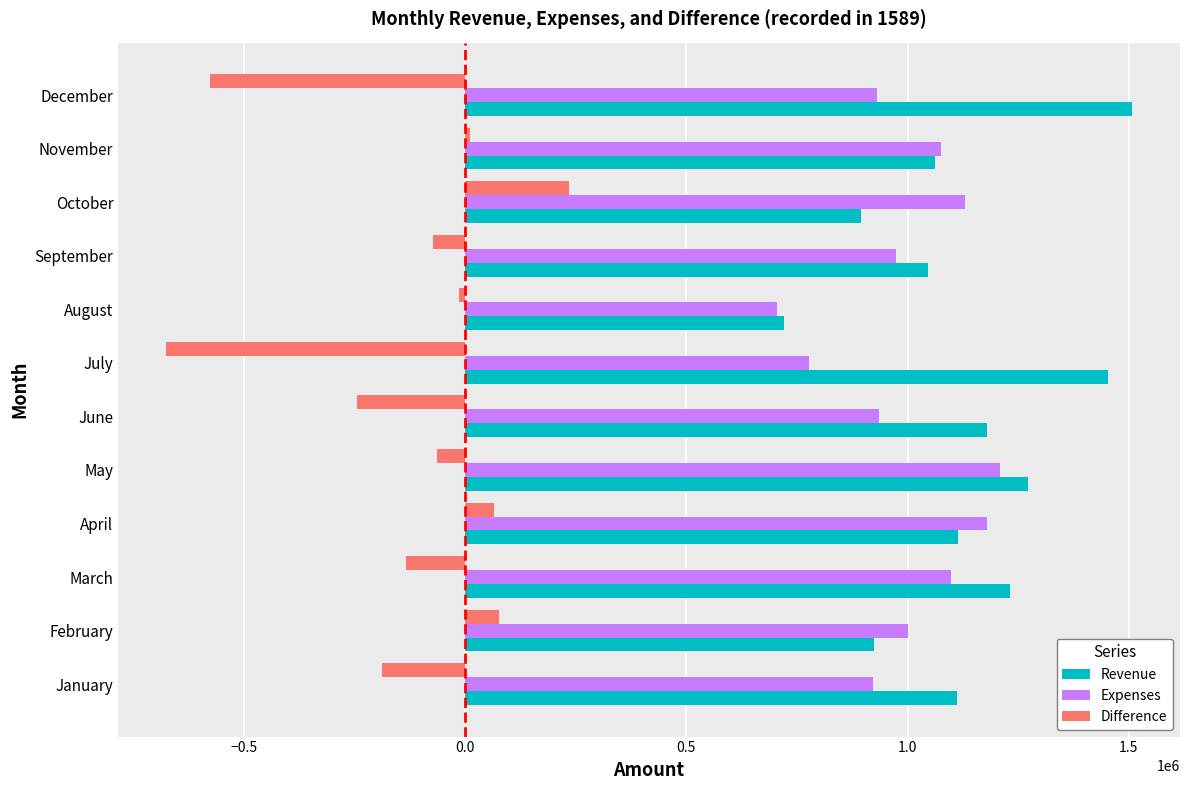

Which category has the highest value across all series?

December